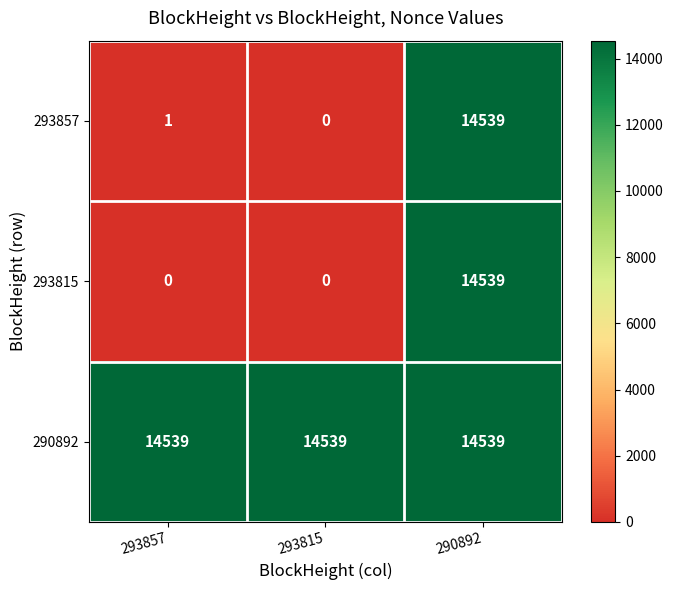

What is the approximate value of 293857 at 290892?

14539